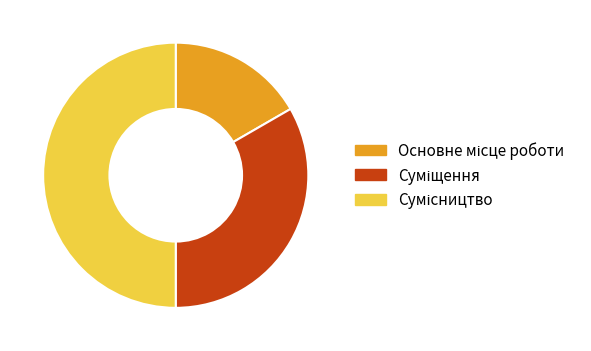

How many segments does this pie chart have?

3